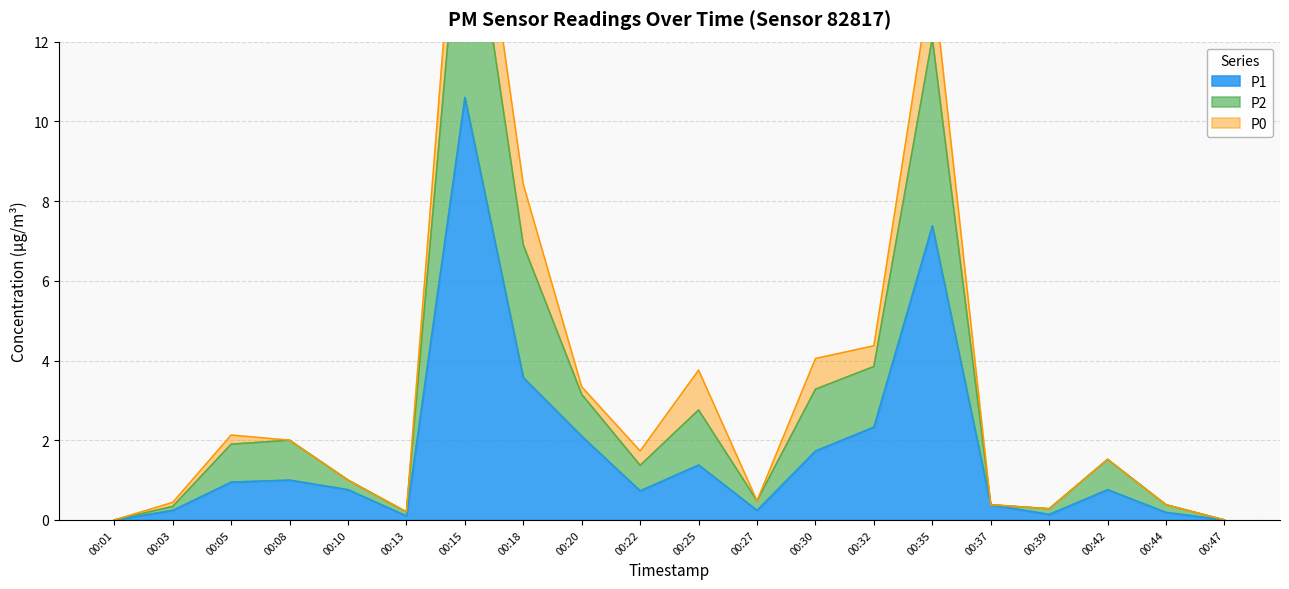

How many categories are shown in the chart?

20